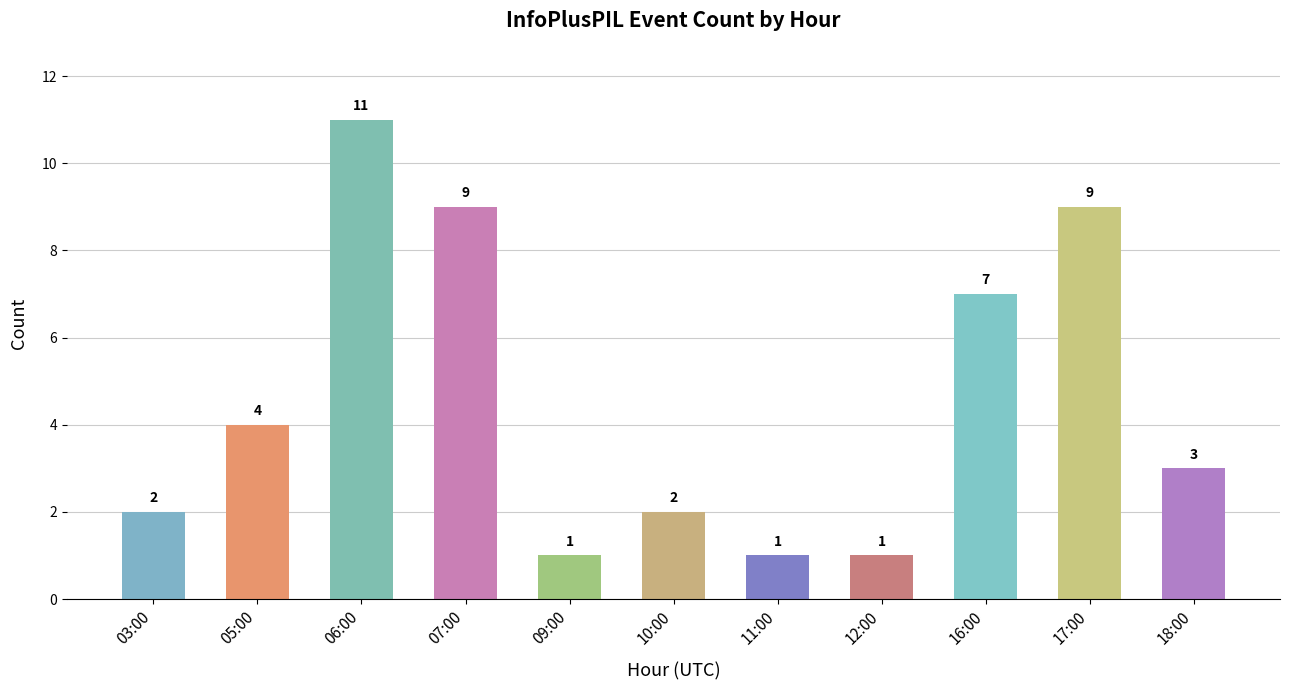

Count the number of data series in this chart.

1